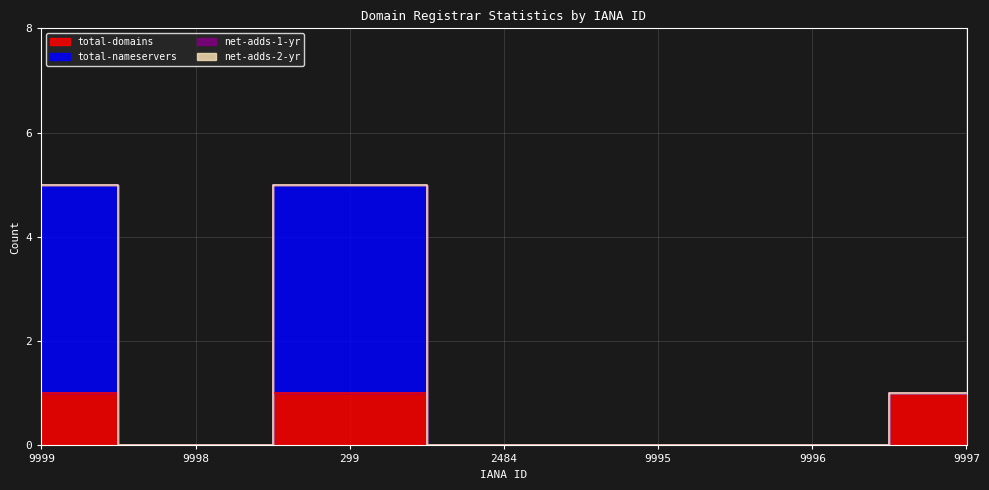

True or false: total-domains and total-nameservers intersect in this chart.

False